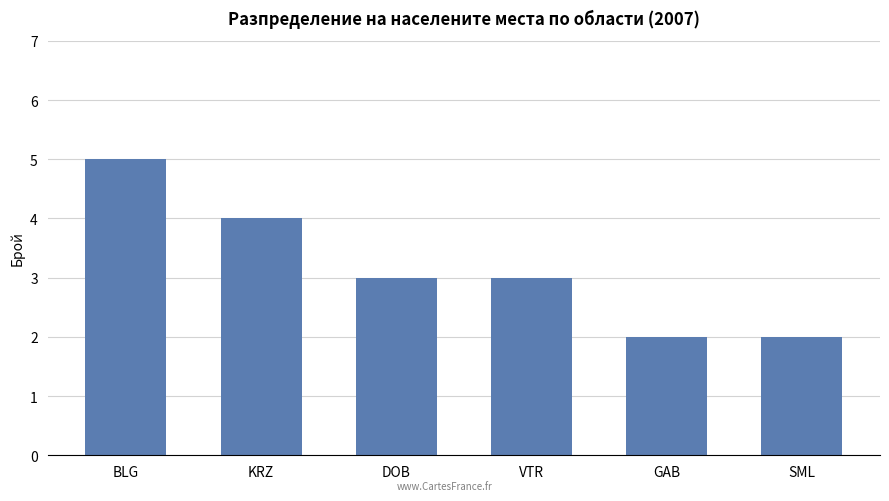

The chart shows a value of 2 at SML. True or false?

True